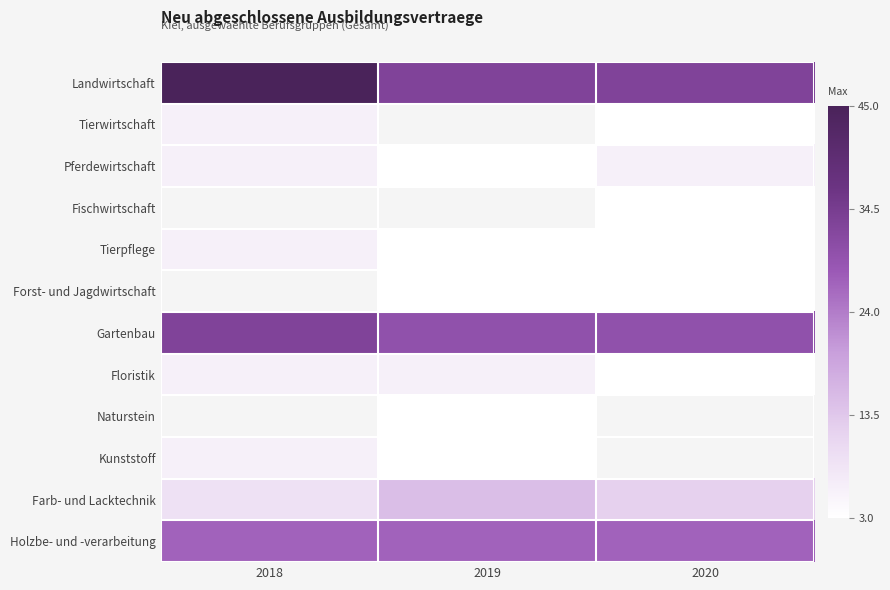

Rank the categories by Naturstein value from highest to lowest.

2018, 2019, 2020